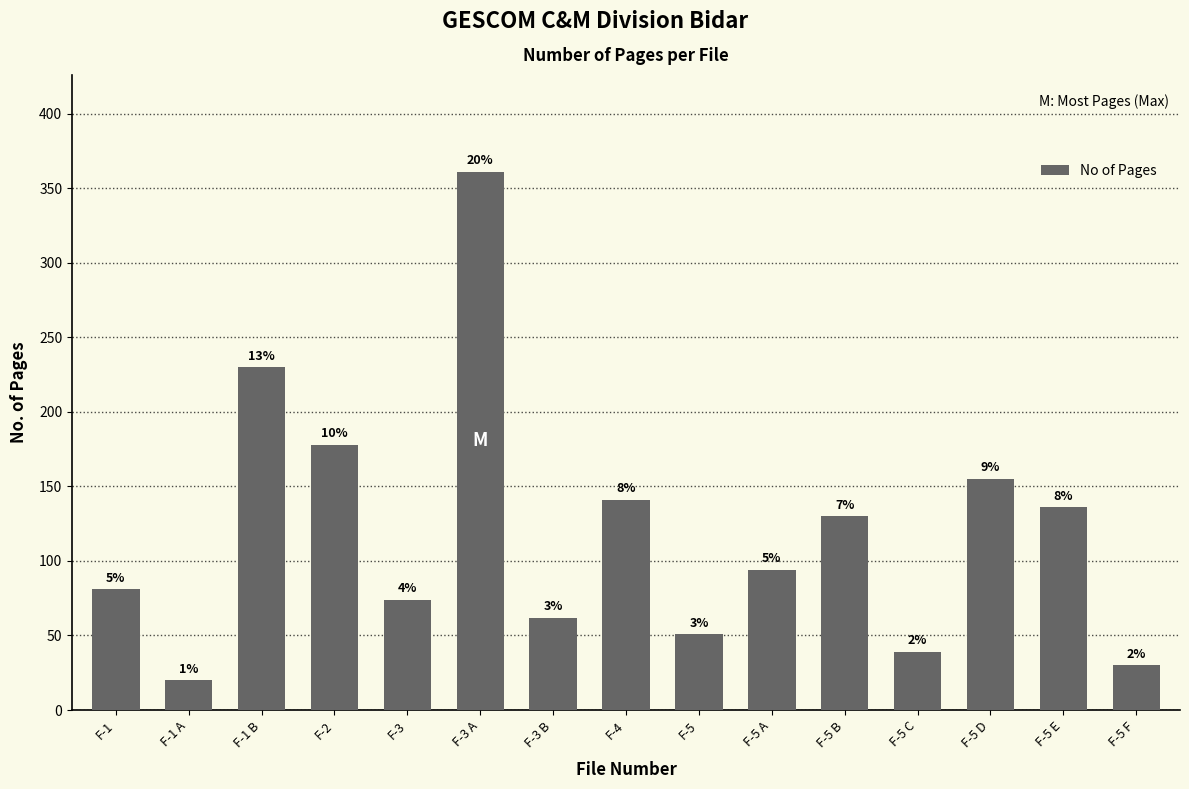

Between F-5 E and F-5 F, which is larger?

F-5 E